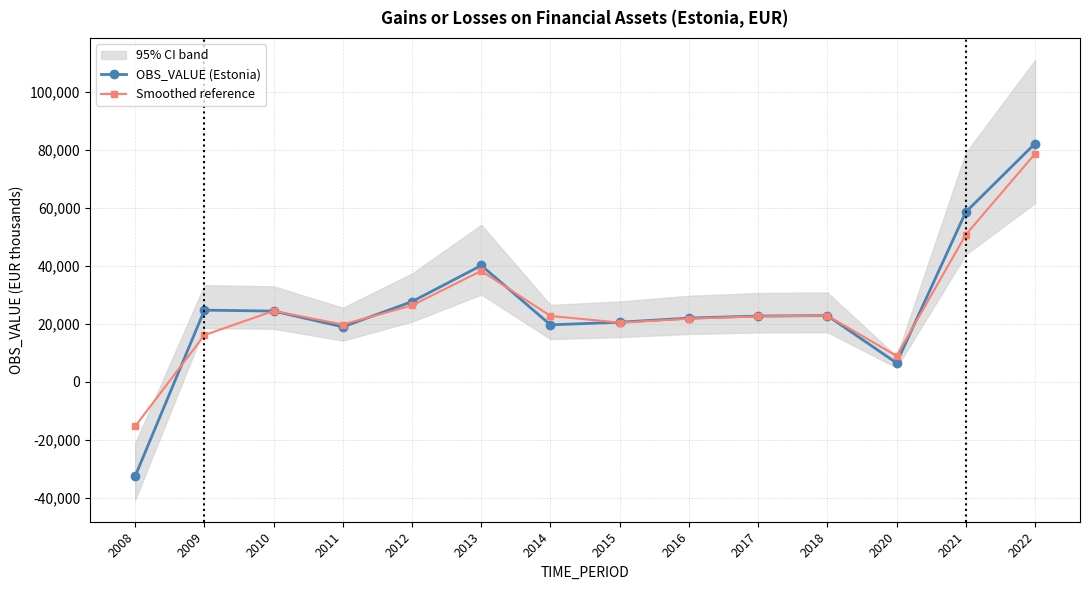

What is the difference between the Smoothed reference values at 2016 and 2010?

2678.6